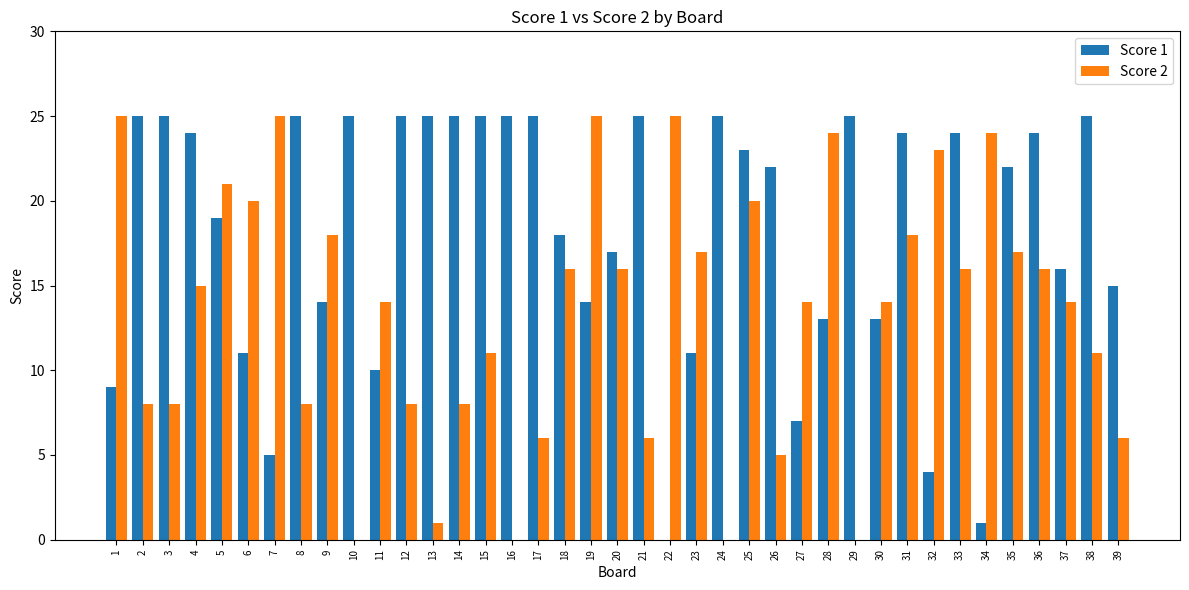

Which series has the largest total across all categories?

Score 1